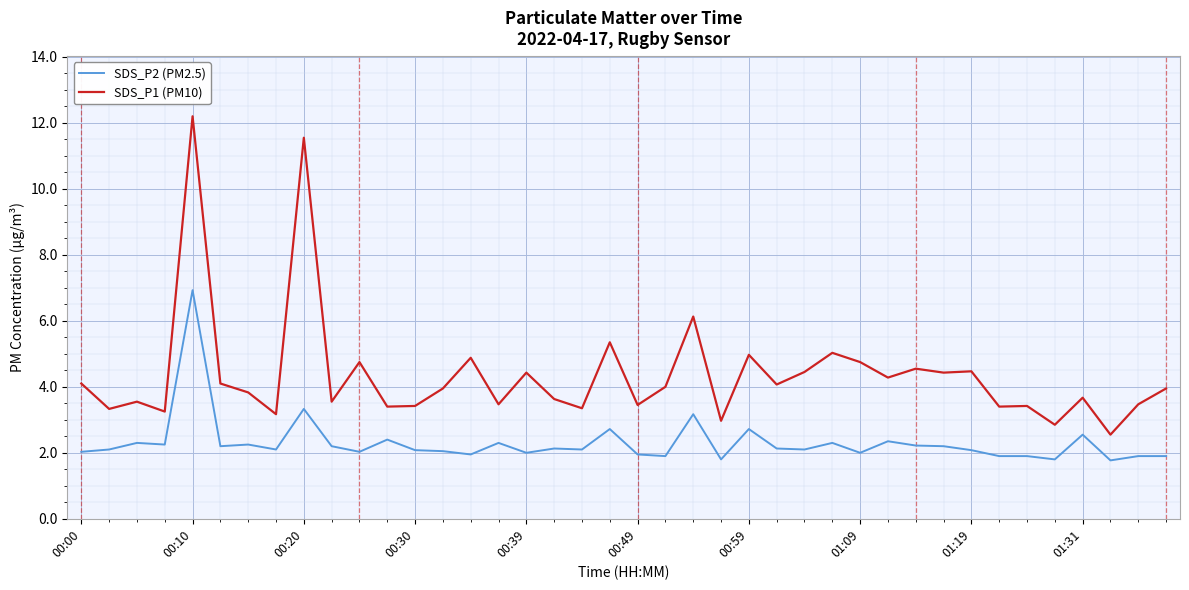

What is the sum of all SDS_P1 (PM10) values?

174.1